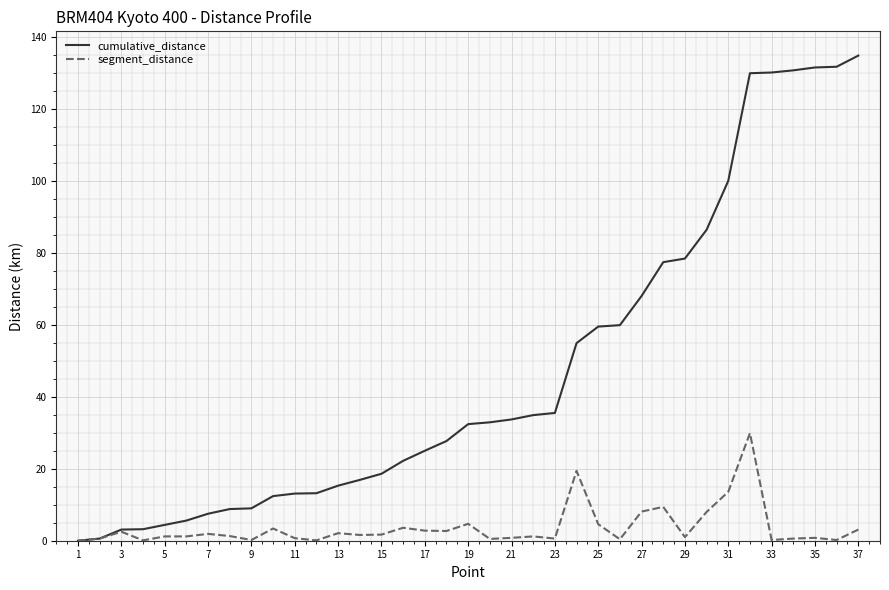

List the series in order of their peak value, highest first.

cumulative_distance, segment_distance